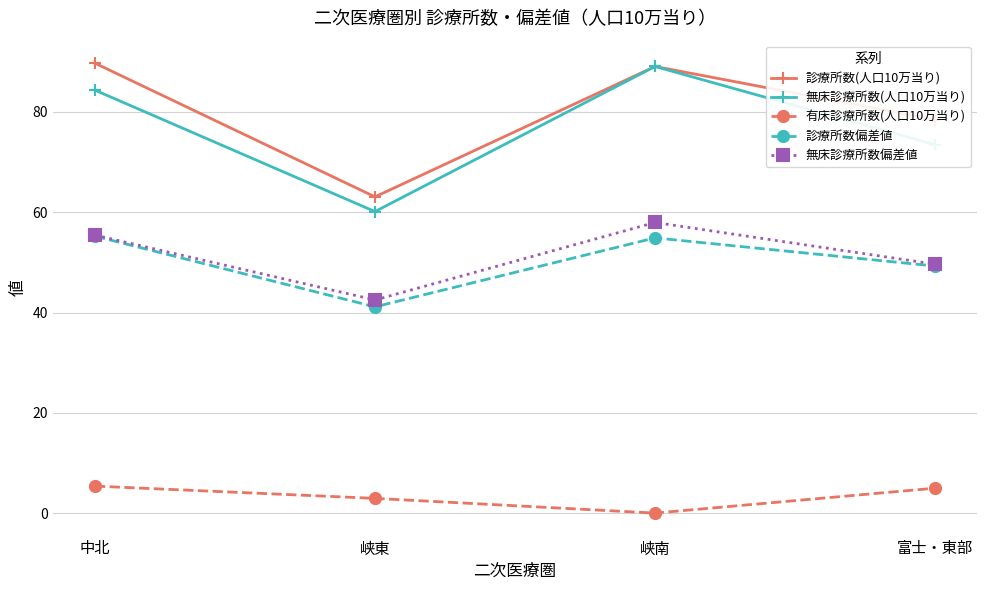

What is the label of the 4th point from the right?

中北